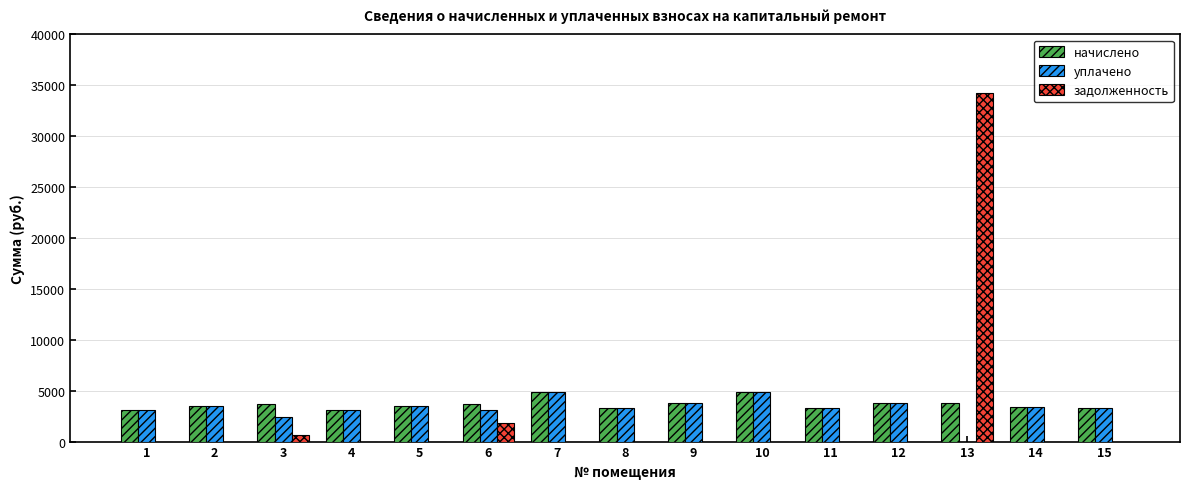

What is the sum of all начислено values?

54912.9